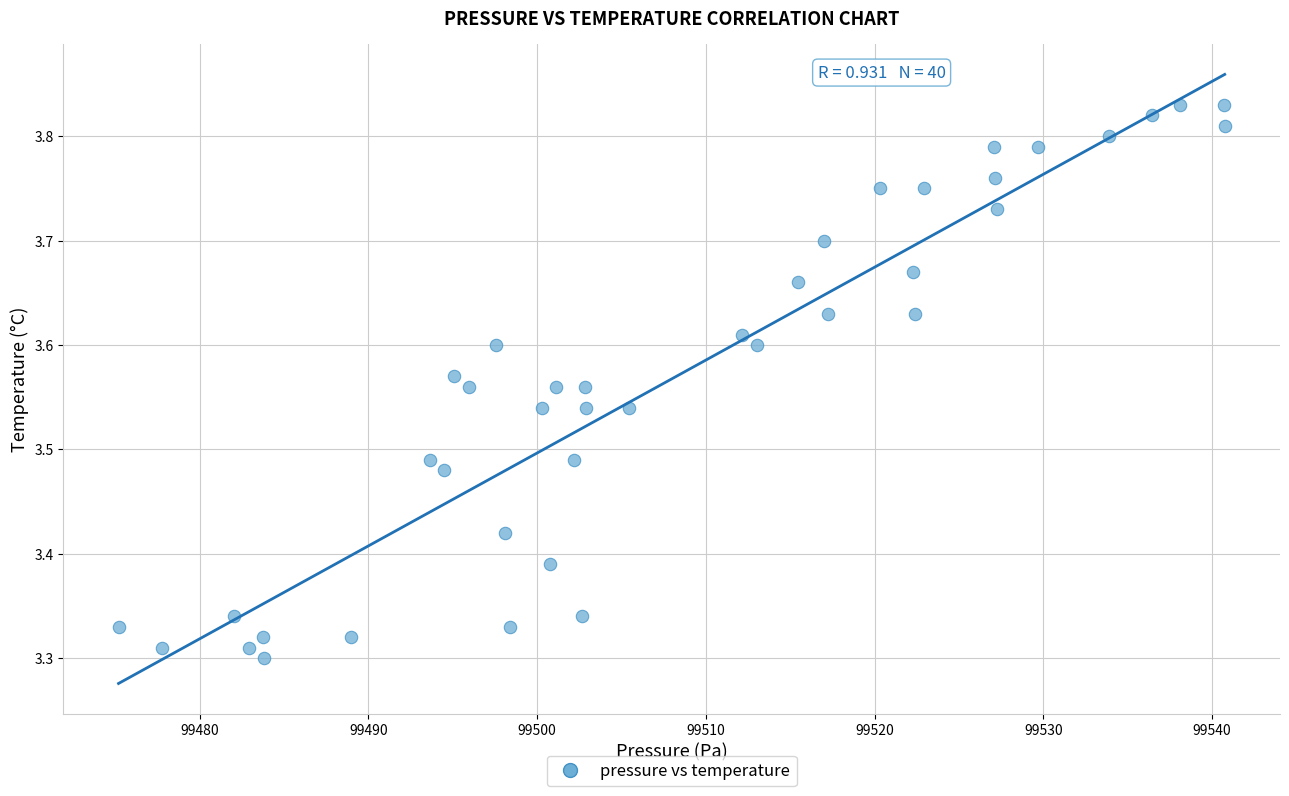

What is the range of Y values (max minus min)?

0.5